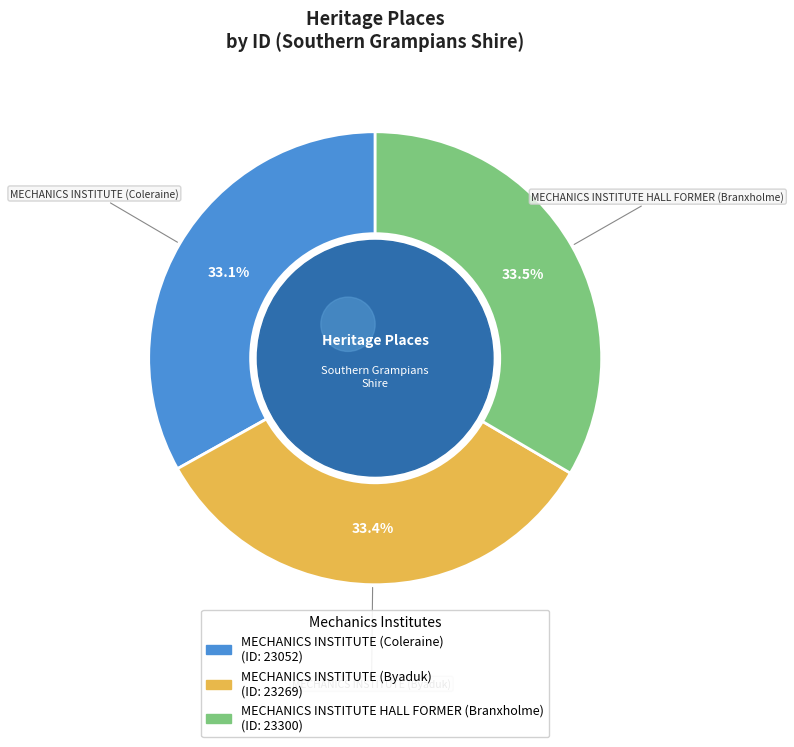

Which slice is the largest?

MECHANICS INSTITUTE HALL FORMER (Branxholme)